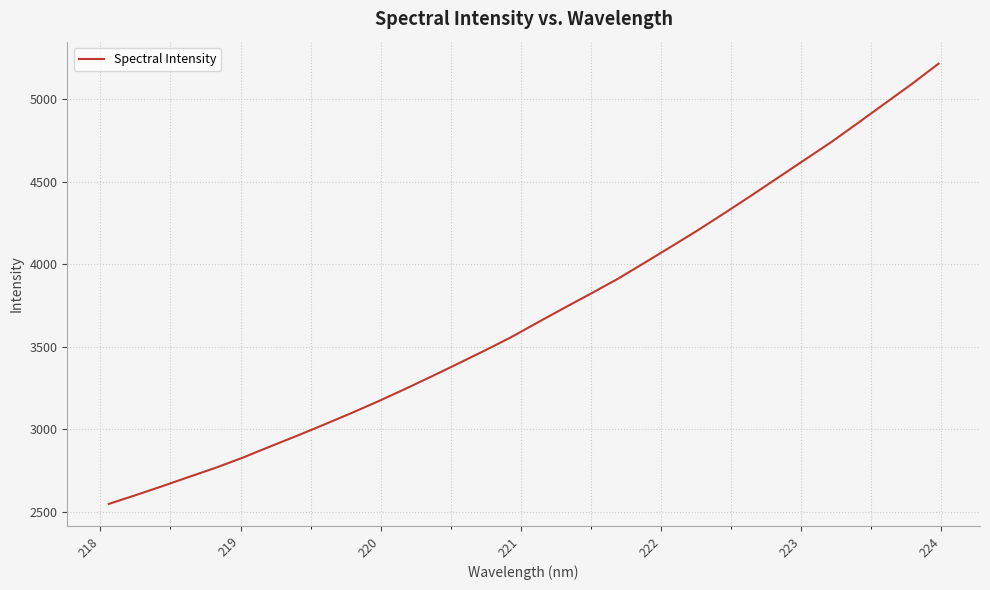

True or false: the data has more than 2 interior local peaks.

False